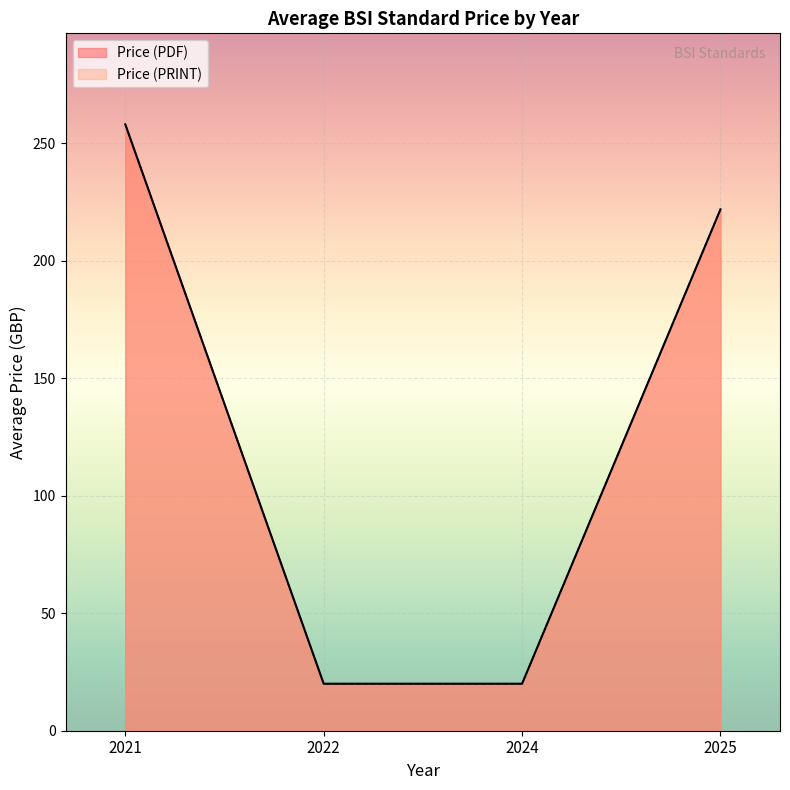

Between 2021 and 2025, which series saw the biggest shift?

Price (PDF)